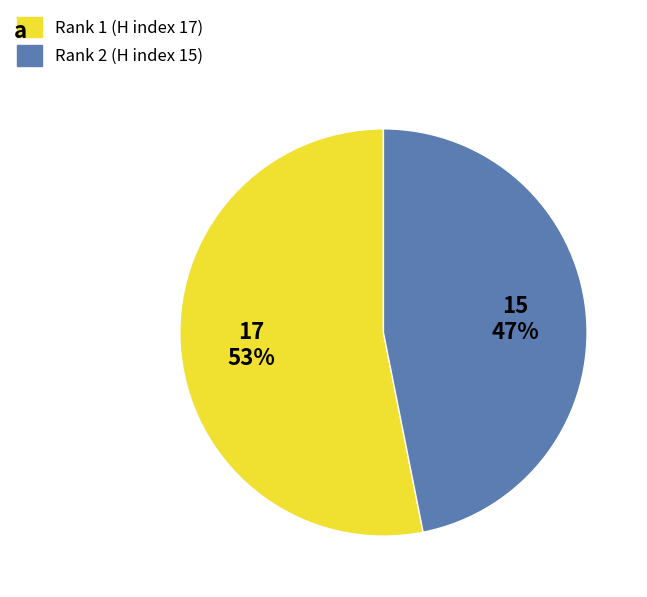

How many segments does this pie chart have?

2